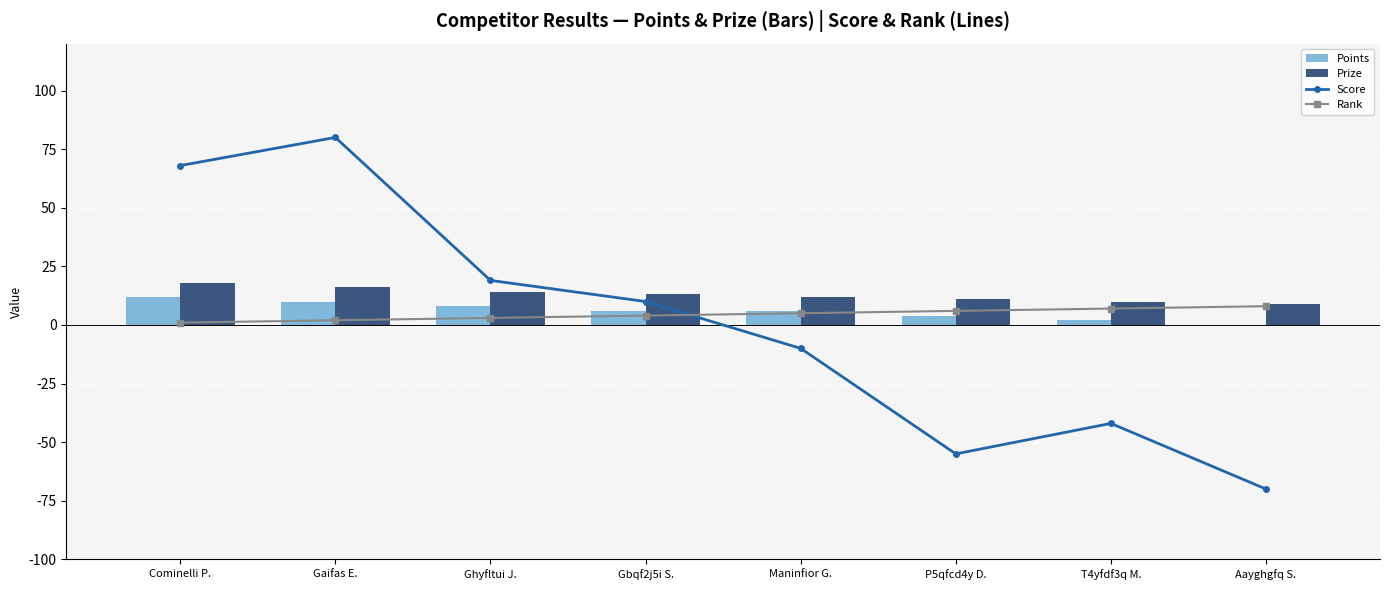

What is the highest value of the Prize series?

18